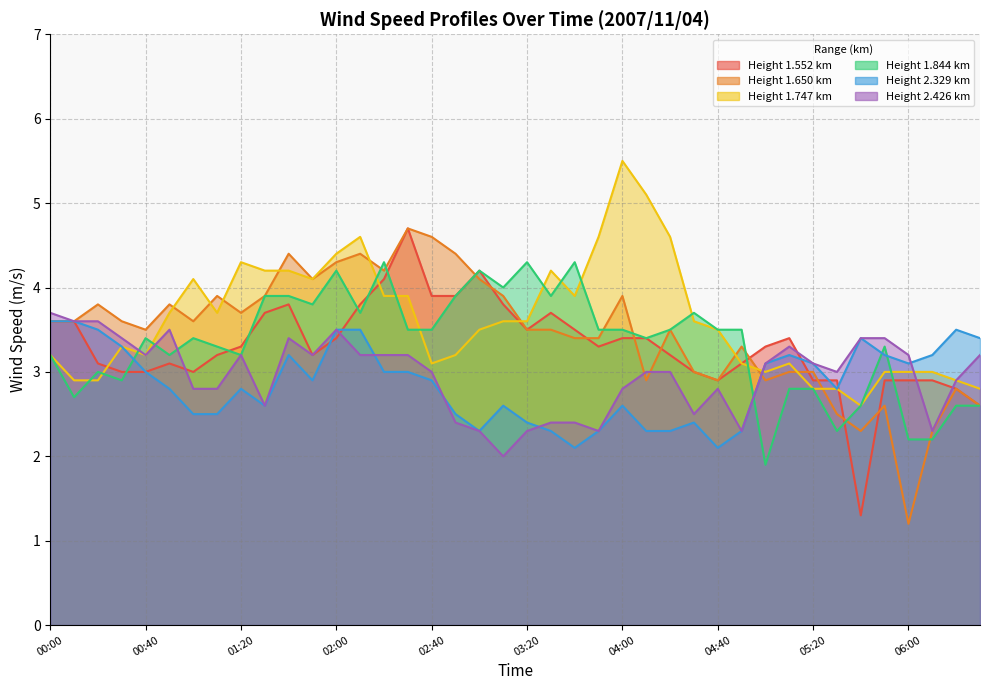

Reading left to right, extract all data points from this chart.

1.552: 00:00=3.6	00:10=3.6	00:20=3.1	00:30=3.0	00:40=3.0	00:50=3.1	01:00=3.0	01:10=3.2	01:20=3.3	01:30=3.7	01:40=3.8	01:50=3.2	02:00=3.4	02:10=3.8	02:20=4.1	02:30=4.7	02:40=3.9	02:50=3.9	03:00=4.2	03:10=3.8	03:20=3.5	03:30=3.7	03:40=3.5	03:50=3.3	04:00=3.4	04:10=3.4	04:20=3.2	04:30=3.0	04:40=2.9	04:50=3.1	05:00=3.3	05:10=3.4	05:20=2.9	05:30=2.9	05:40=1.3	05:50=2.9	06:00=2.9	06:10=2.9	06:20=2.8	06:30=2.6
1.650: 00:00=3.6	00:10=3.6	00:20=3.8	00:30=3.6	00:40=3.5	00:50=3.8	01:00=3.6	01:10=3.9	01:20=3.7	01:30=3.9	01:40=4.4	01:50=4.1	02:00=4.3	02:10=4.4	02:20=4.2	02:30=4.7	02:40=4.6	02:50=4.4	03:00=4.1	03:10=3.9	03:20=3.5	03:30=3.5	03:40=3.4	03:50=3.4	04:00=3.9	04:10=2.9	04:20=3.5	04:30=3.0	04:40=2.9	04:50=3.3	05:00=2.9	05:10=3.0	05:20=3.0	05:30=2.5	05:40=2.3	05:50=2.6	06:00=1.2	06:10=2.3	06:20=2.8	06:30=2.6
1.747: 00:00=3.2	00:10=2.9	00:20=2.9	00:30=3.3	00:40=3.2	00:50=3.7	01:00=4.1	01:10=3.7	01:20=4.3	01:30=4.2	01:40=4.2	01:50=4.1	02:00=4.4	02:10=4.6	02:20=3.9	02:30=3.9	02:40=3.1	02:50=3.2	03:00=3.5	03:10=3.6	03:20=3.6	03:30=4.2	03:40=3.9	03:50=4.6	04:00=5.5	04:10=5.1	04:20=4.6	04:30=3.6	04:40=3.5	04:50=3.1	05:00=3.0	05:10=3.1	05:20=2.8	05:30=2.8	05:40=2.6	05:50=3.0	06:00=3.0	06:10=3.0	06:20=2.9	06:30=2.8
1.844: 00:00=3.2	00:10=2.7	00:20=3.0	00:30=2.9	00:40=3.4	00:50=3.2	01:00=3.4	01:10=3.3	01:20=3.2	01:30=3.9	01:40=3.9	01:50=3.8	02:00=4.2	02:10=3.7	02:20=4.3	02:30=3.5	02:40=3.5	02:50=3.9	03:00=4.2	03:10=4.0	03:20=4.3	03:30=3.9	03:40=4.3	03:50=3.5	04:00=3.5	04:10=3.4	04:20=3.5	04:30=3.7	04:40=3.5	04:50=3.5	05:00=1.9	05:10=2.8	05:20=2.8	05:30=2.3	05:40=2.6	05:50=3.3	06:00=2.2	06:10=2.2	06:20=2.6	06:30=2.6
2.329: 00:00=3.6	00:10=3.6	00:20=3.5	00:30=3.3	00:40=3.0	00:50=2.8	01:00=2.5	01:10=2.5	01:20=2.8	01:30=2.6	01:40=3.2	01:50=2.9	02:00=3.5	02:10=3.5	02:20=3.0	02:30=3.0	02:40=2.9	02:50=2.5	03:00=2.3	03:10=2.6	03:20=2.4	03:30=2.3	03:40=2.1	03:50=2.3	04:00=2.6	04:10=2.3	04:20=2.3	04:30=2.4	04:40=2.1	04:50=2.3	05:00=3.1	05:10=3.2	05:20=3.1	05:30=2.8	05:40=3.4	05:50=3.2	06:00=3.1	06:10=3.2	06:20=3.5	06:30=3.4
2.426: 00:00=3.7	00:10=3.6	00:20=3.6	00:30=3.4	00:40=3.2	00:50=3.5	01:00=2.8	01:10=2.8	01:20=3.2	01:30=2.6	01:40=3.4	01:50=3.2	02:00=3.5	02:10=3.2	02:20=3.2	02:30=3.2	02:40=3.0	02:50=2.4	03:00=2.3	03:10=2.0	03:20=2.3	03:30=2.4	03:40=2.4	03:50=2.3	04:00=2.8	04:10=3.0	04:20=3.0	04:30=2.5	04:40=2.8	04:50=2.3	05:00=3.1	05:10=3.3	05:20=3.1	05:30=3.0	05:40=3.4	05:50=3.4	06:00=3.2	06:10=2.3	06:20=2.9	06:30=3.2